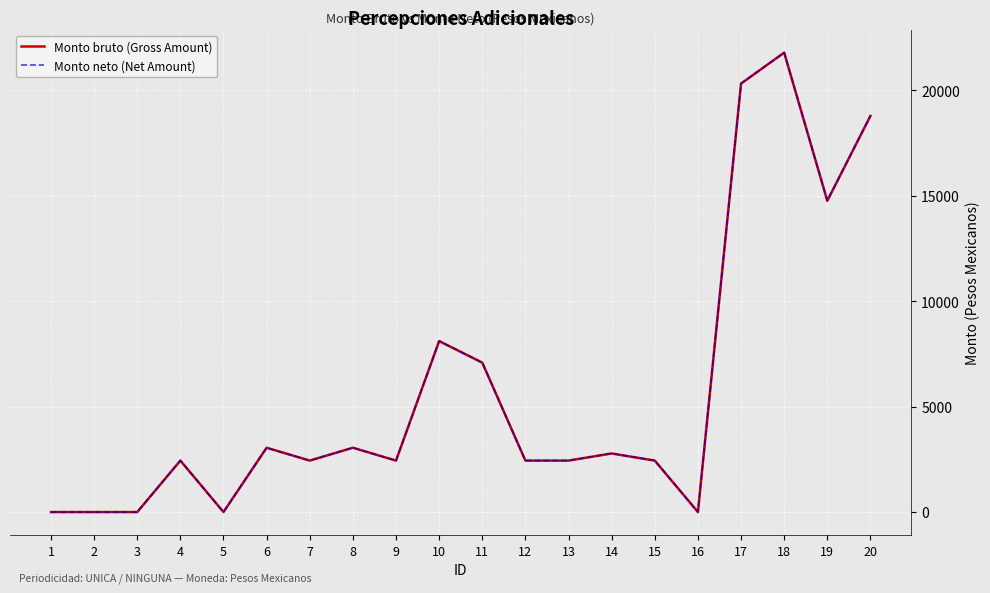

How many lines are shown in the chart?

2